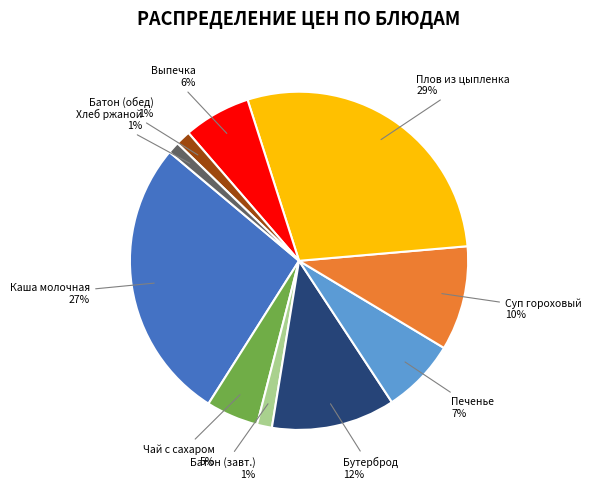

True or false: Печенье accounts for 1% of the total.

False